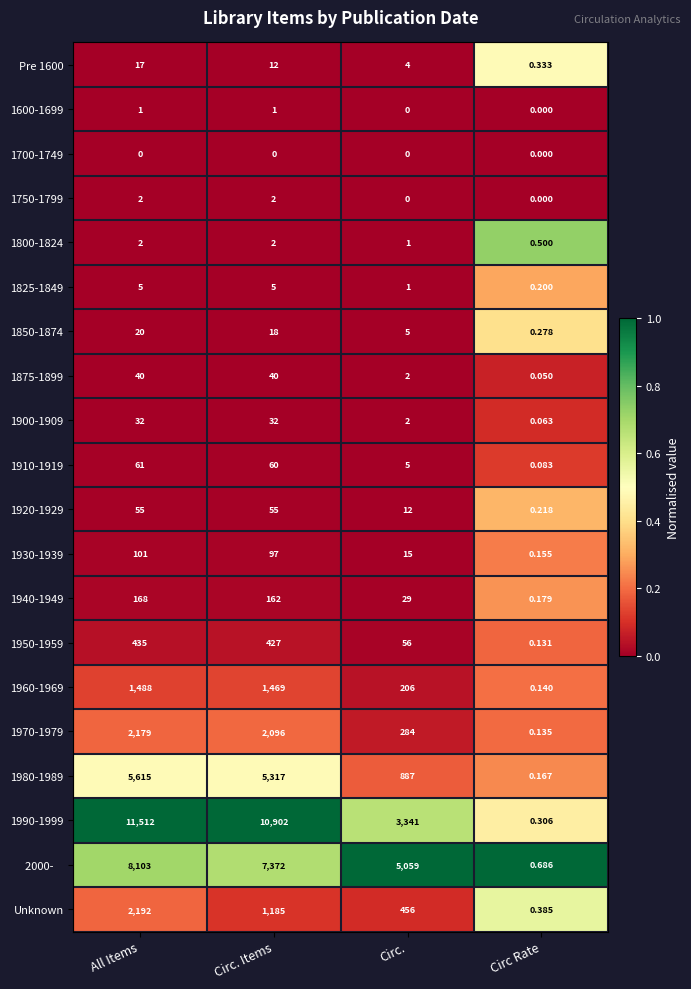

Which label corresponds to the largest value in the chart?

All Items